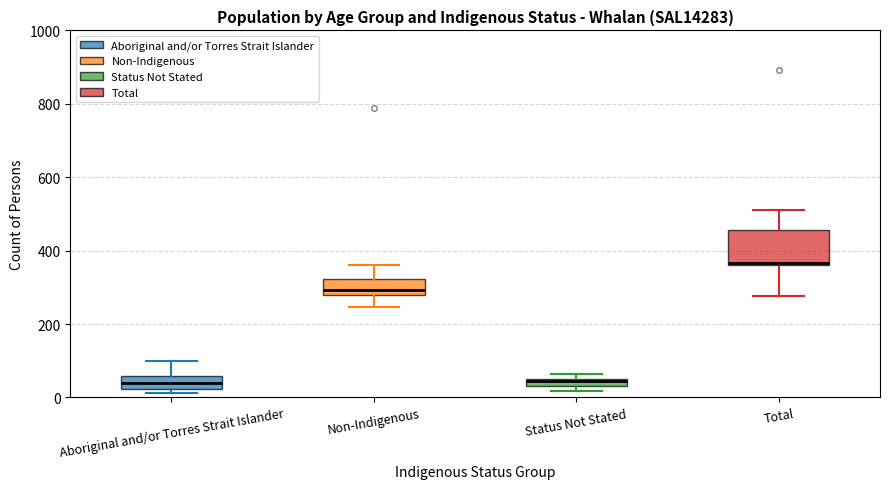

Where does the upper whisker of the box for Non-Indigenous end on the y-axis? The values are not printed on the chart, so give them approximately, as read against the axis.

360